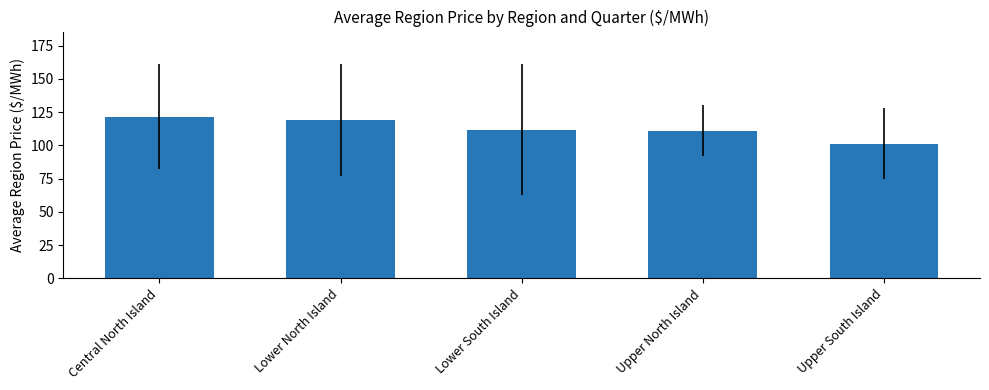

What is the difference between the second highest and minimum values?

17.8